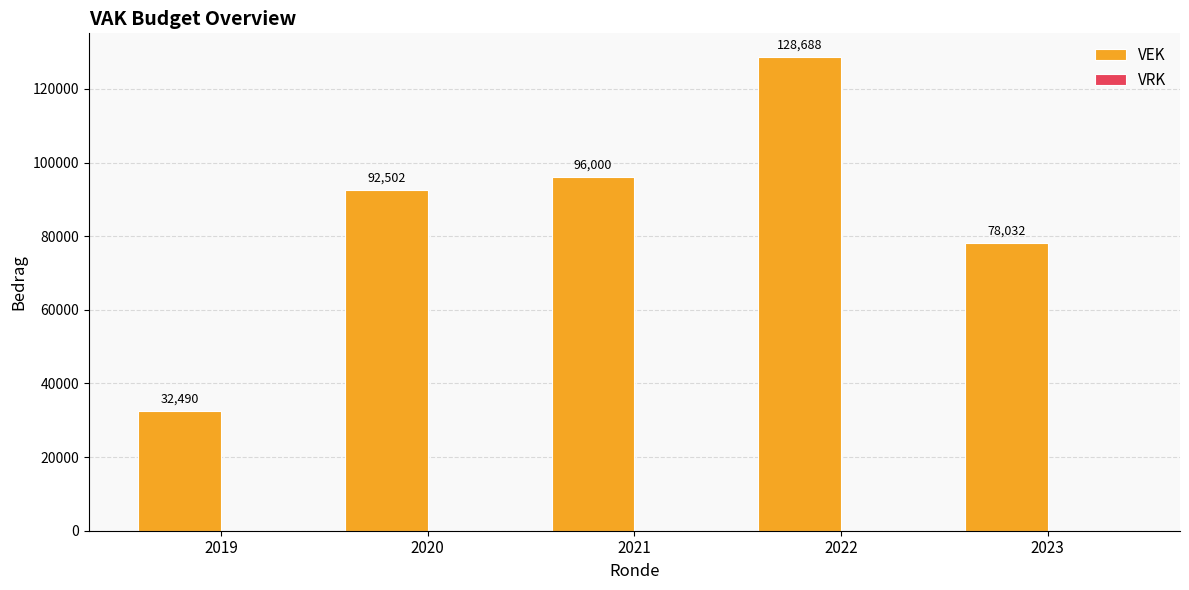

Rank the categories by value from lowest to highest.

2019, 2023, 2020, 2021, 2022